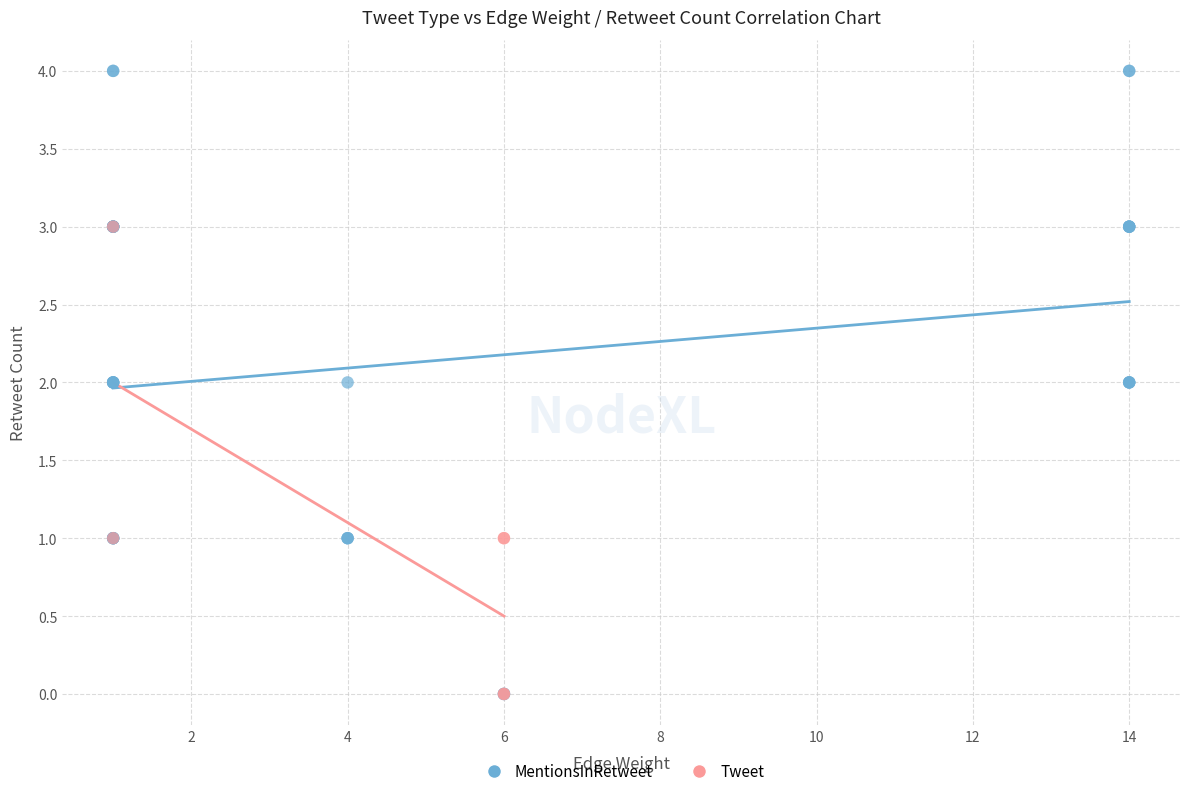

Which series has the widest spread of Y values?

MentionsInRetweet